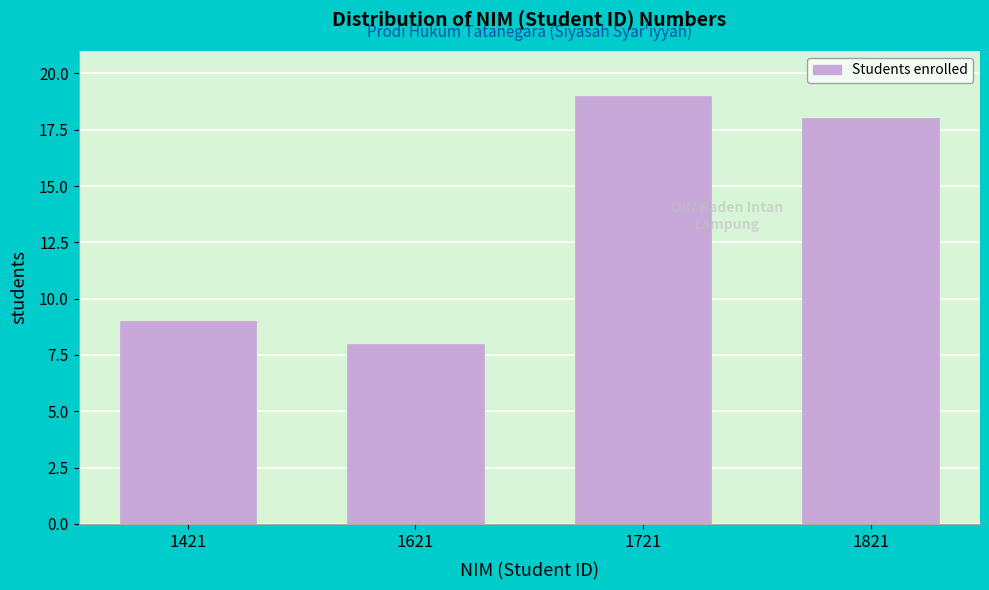

Reading right to left, transcribe all the data shown in this chart.

1821=18	1721=19	1621=8	1421=9